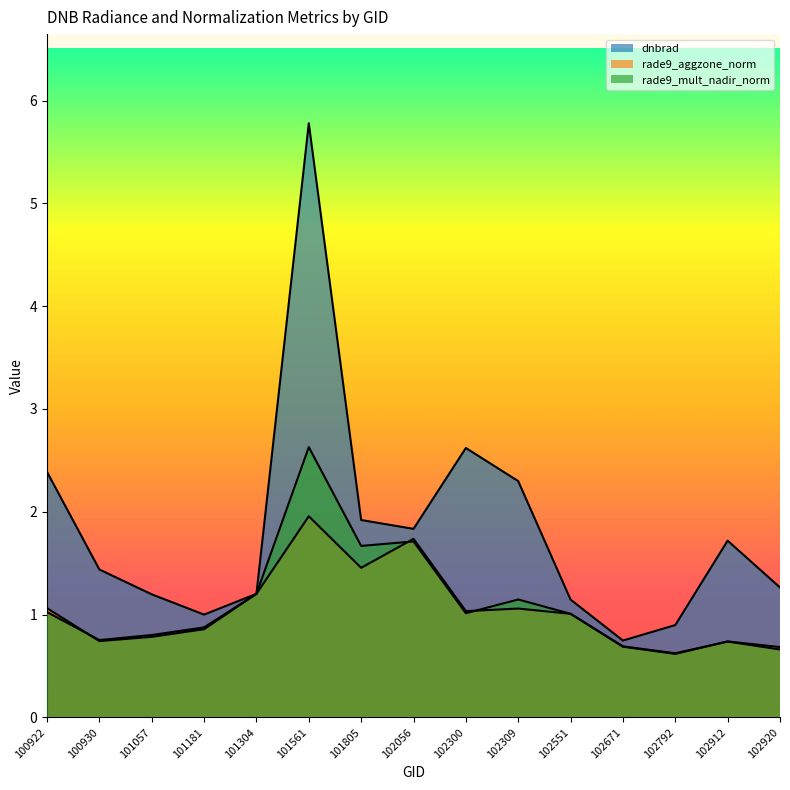

Reading right to left, extract all data points from this chart.

dnbrad: 102920=1.3	102912=1.7	102792=0.9	102671=0.7	102551=1.1	102309=2.3	102300=2.6	102056=1.8	101805=1.9	101561=5.8	101304=1.2	101181=1.0	101057=1.2	100930=1.4	100922=2.4
rade9_aggzone_norm: 102920=0.7	102912=0.7	102792=0.6	102671=0.7	102551=1.0	102309=1.1	102300=1.0	102056=1.7	101805=1.5	101561=2.0	101304=1.2	101181=0.9	101057=0.8	100930=0.7	100922=1.1
rade9_mult_nadir_norm: 102920=0.7	102912=0.7	102792=0.6	102671=0.7	102551=1.0	102309=1.1	102300=1.0	102056=1.7	101805=1.7	101561=2.6	101304=1.2	101181=0.9	101057=0.8	100930=0.8	100922=1.0